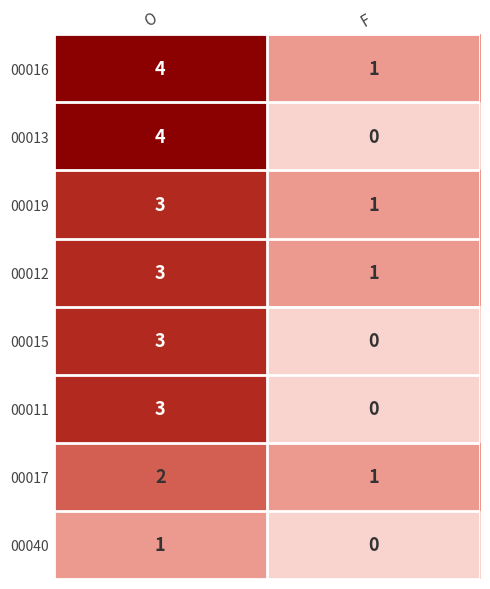

What is the difference between the maximum and minimum values in the 00015 series?

3